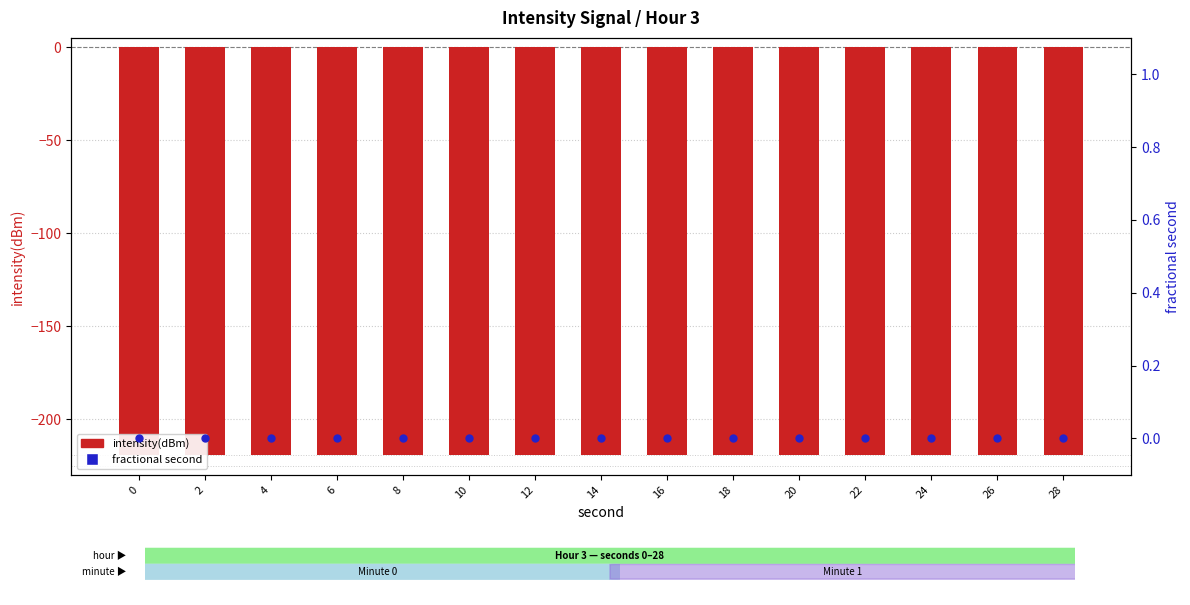

Which series contains the lowest Y value?

intensity(dBm)